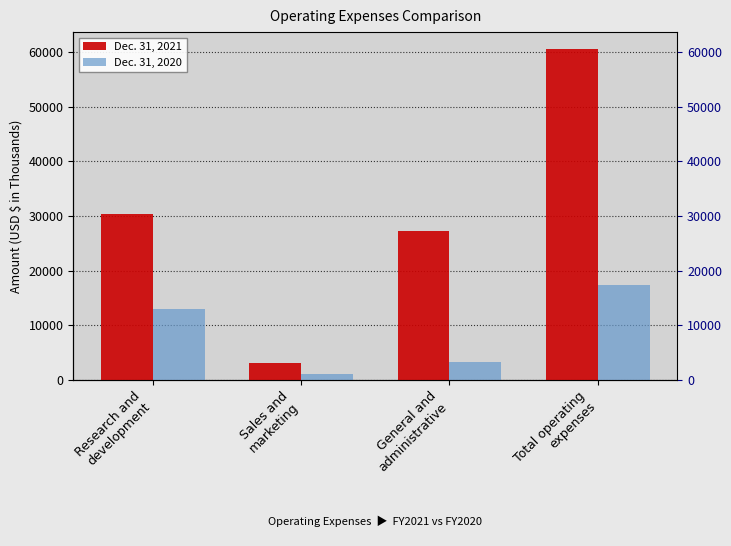

What is the difference between the maximum and minimum values in the Dec. 31, 2021 series?

57561